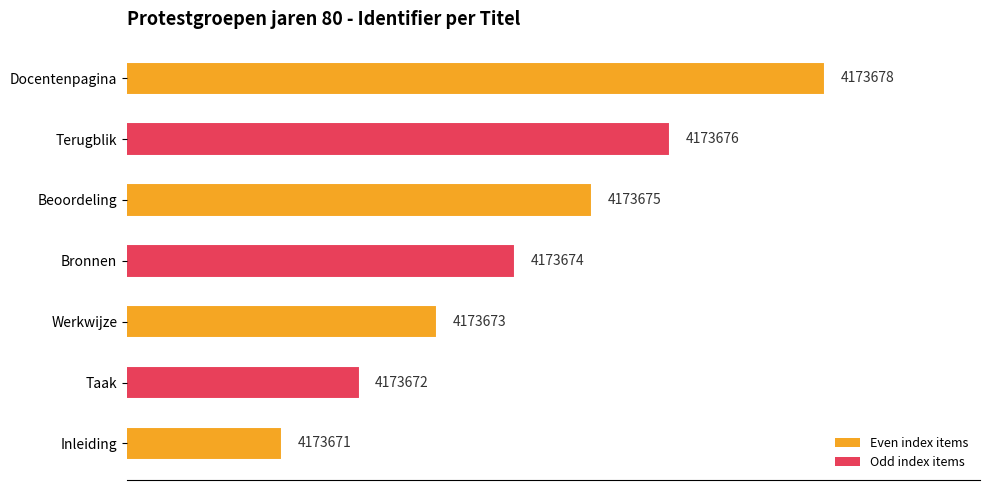

Does the chart contain any negative values?

No